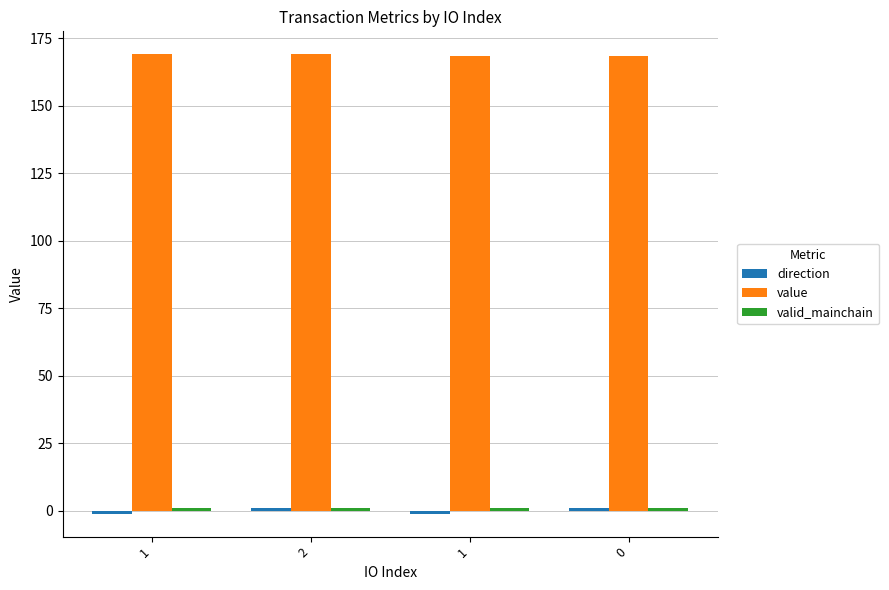

Read the direction value at 0.

1.0